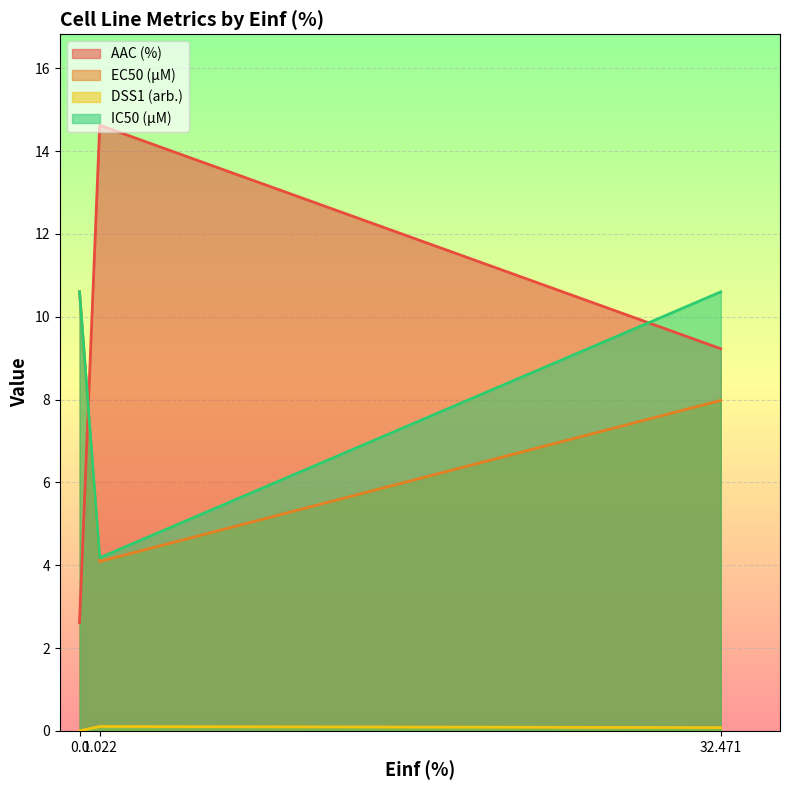

The IC50 (µM) series shows 10.6 at 32.471. True or false?

True